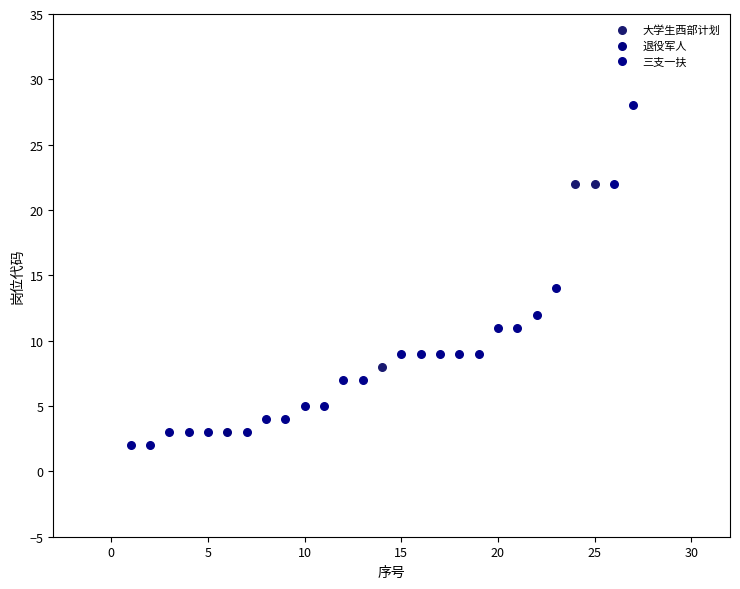

What are all the series names shown in the legend?

三支一扶, 退役军人, 大学生西部计划